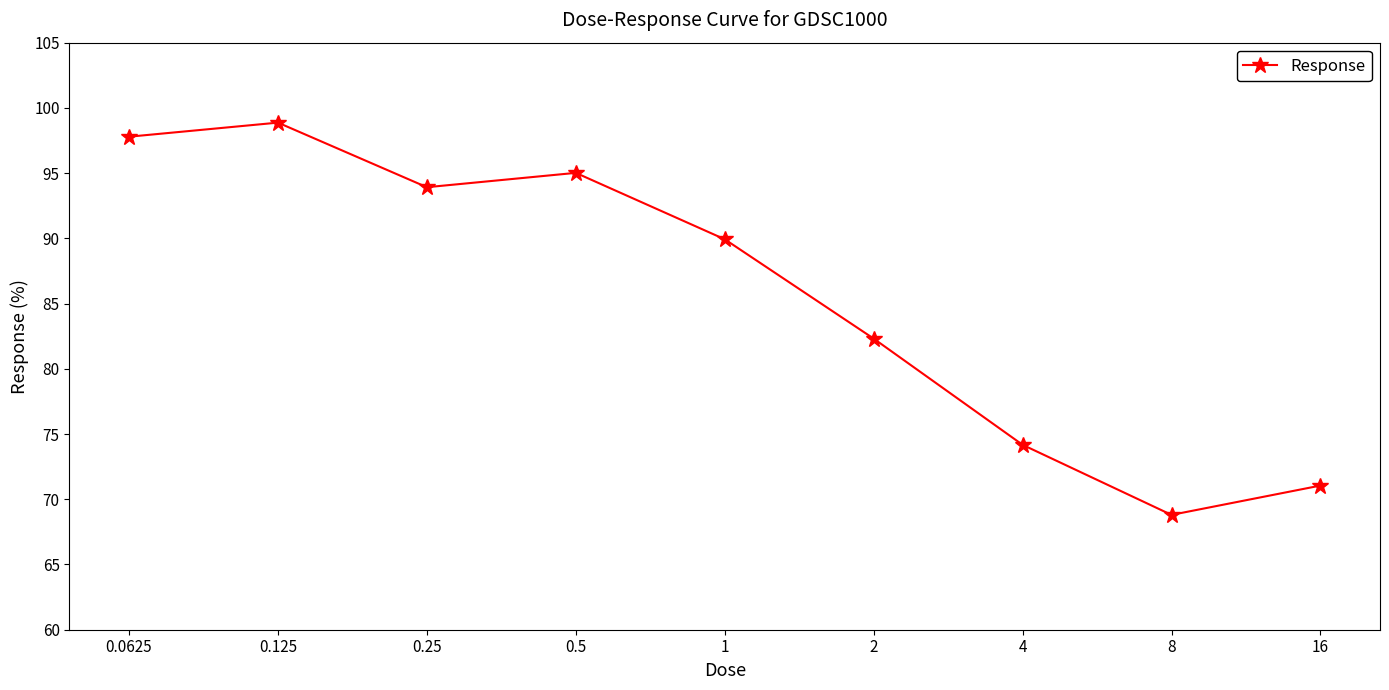

What is the difference between the second highest and second lowest values?

26.7